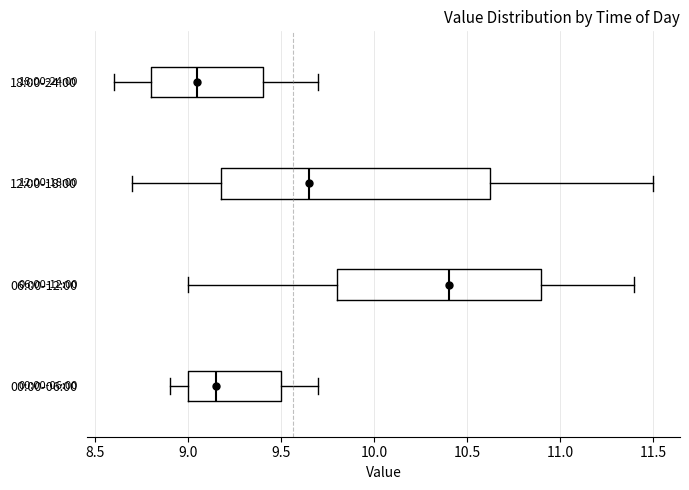

Reading bottom to top, transcribe this box plot: for each box, give where its median line is, the range the box spans, and where its two whiskers end, as read against the x-axis. The values are not printed on the chart, so give them approximately, as read against the axis.

00:00-06:00: median 9.15, box 9.00 to 9.50, whiskers 8.90 to 9.70
06:00-12:00: median 10.40, box 9.80 to 10.90, whiskers 9.00 to 11.40
12:00-18:00: median 9.65, box 9.20 to 10.65, whiskers 8.70 to 11.50
18:00-24:00: median 9.05, box 8.80 to 9.40, whiskers 8.60 to 9.70